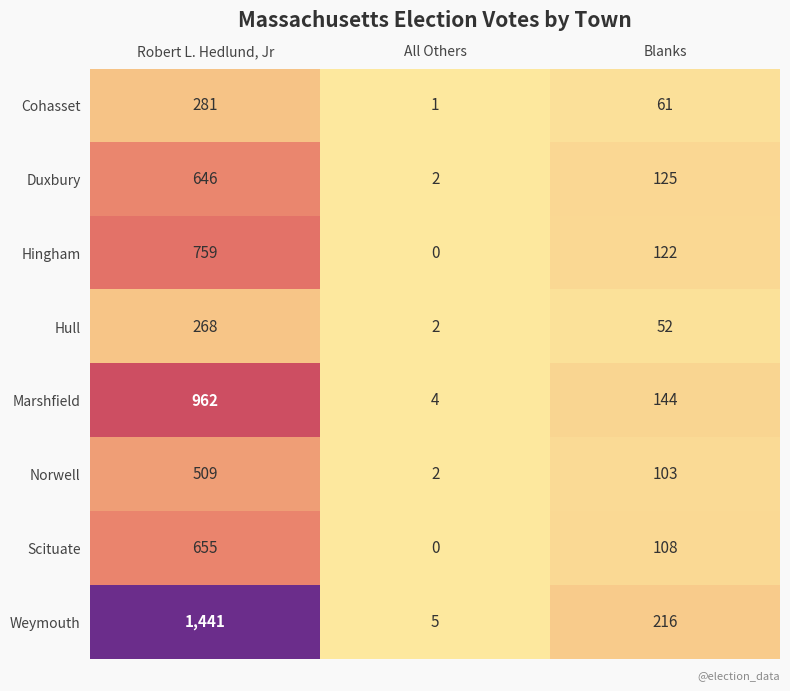

Which series has the largest total across all categories?

Weymouth